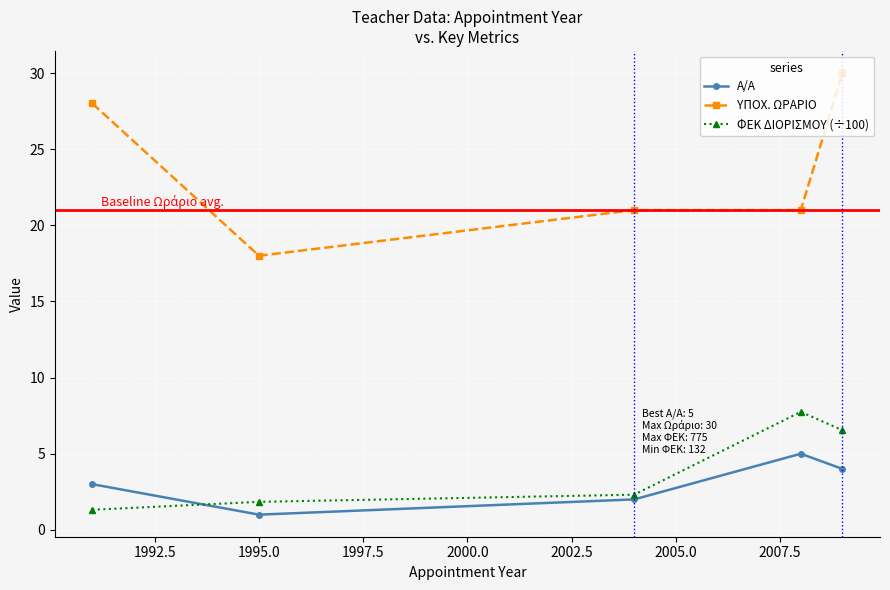

At how many categories does at least one series exceed 11?

5